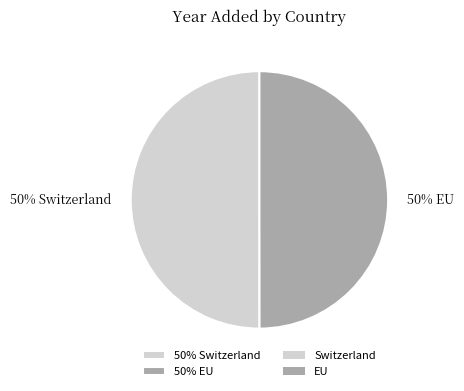

To the nearest percent, what is the average slice percentage?

50%